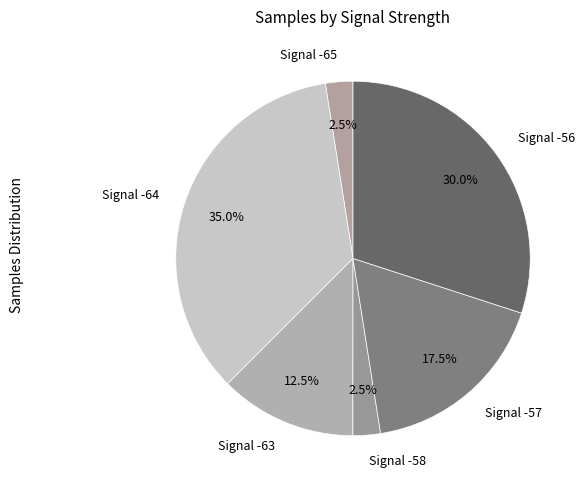

Between Signal -64 and Signal -58, which is larger?

Signal -64